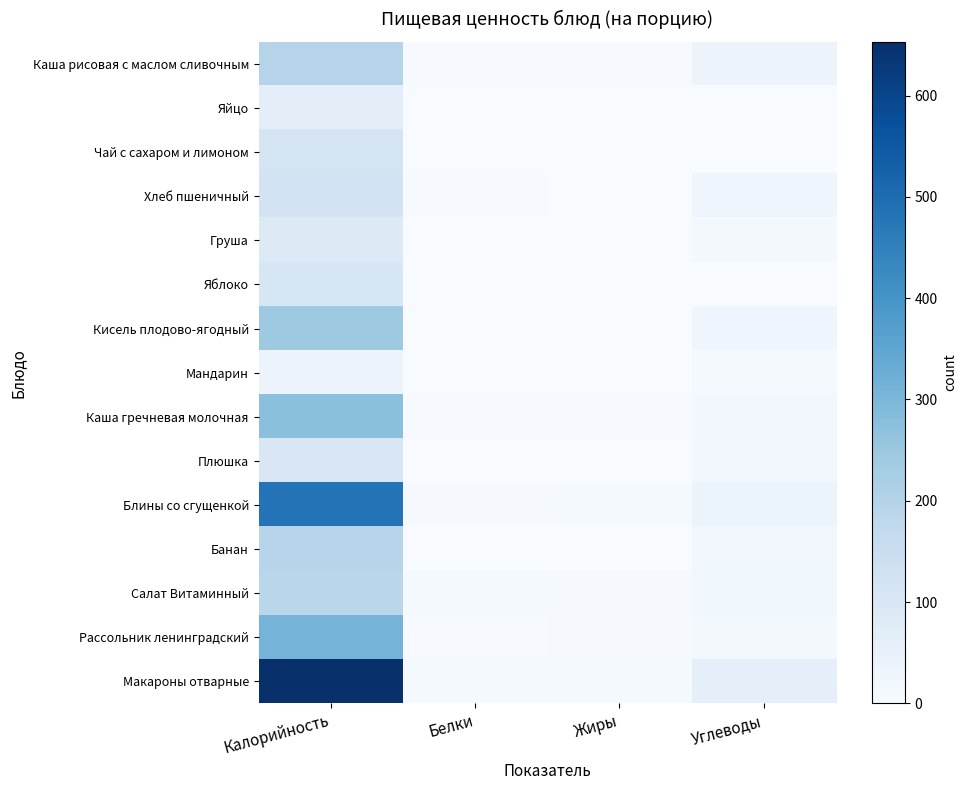

Which series has the widest spread of values?

Макароны отварные